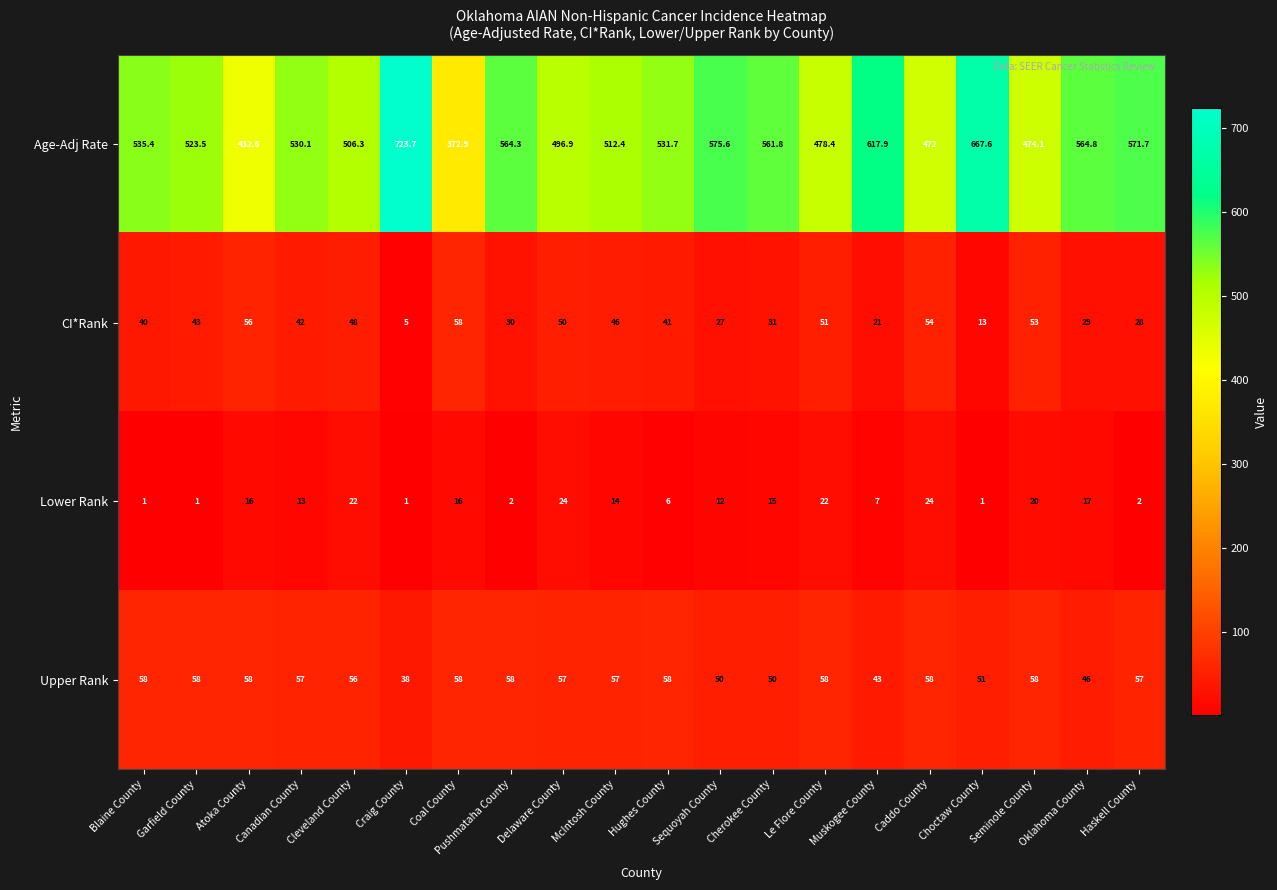

Which series has the largest total across all categories?

Age-Adj Rate